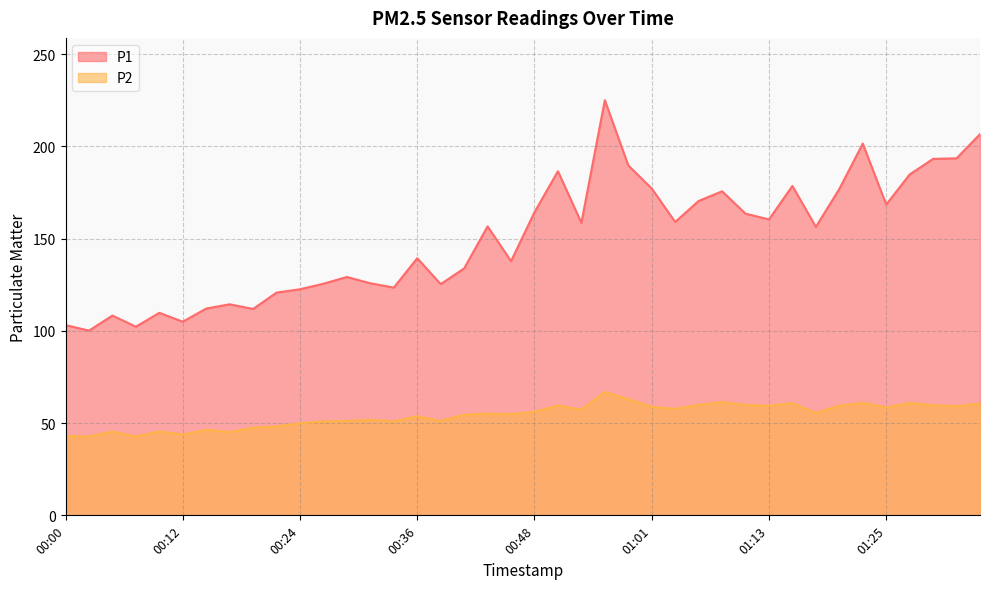

What position from the right is 01:28?

4